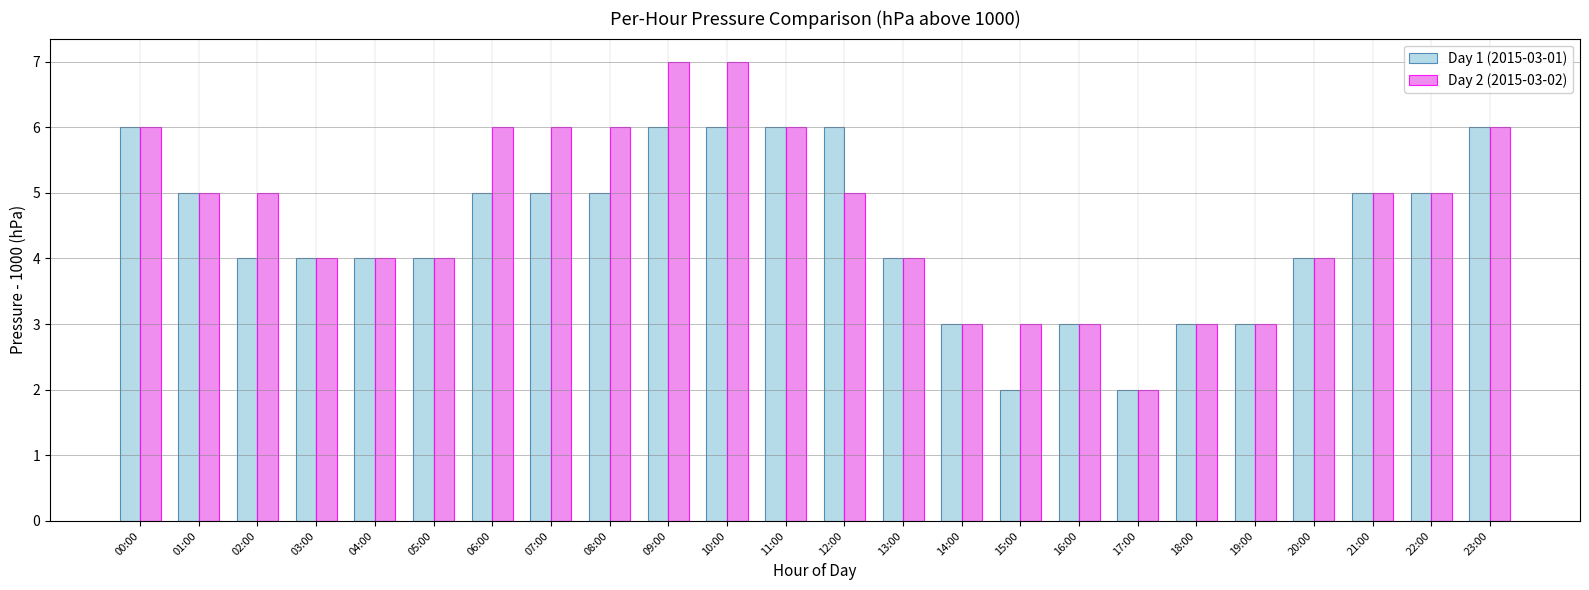

The Day 1 (2015-03-01) series shows 5 at 14:00. True or false?

False